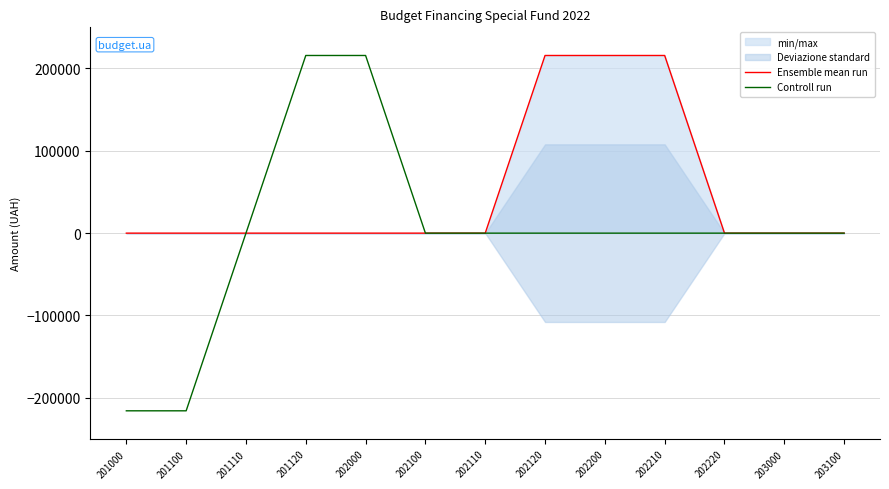

True or false: Controll run has a value of 0.0 at 202100.

True